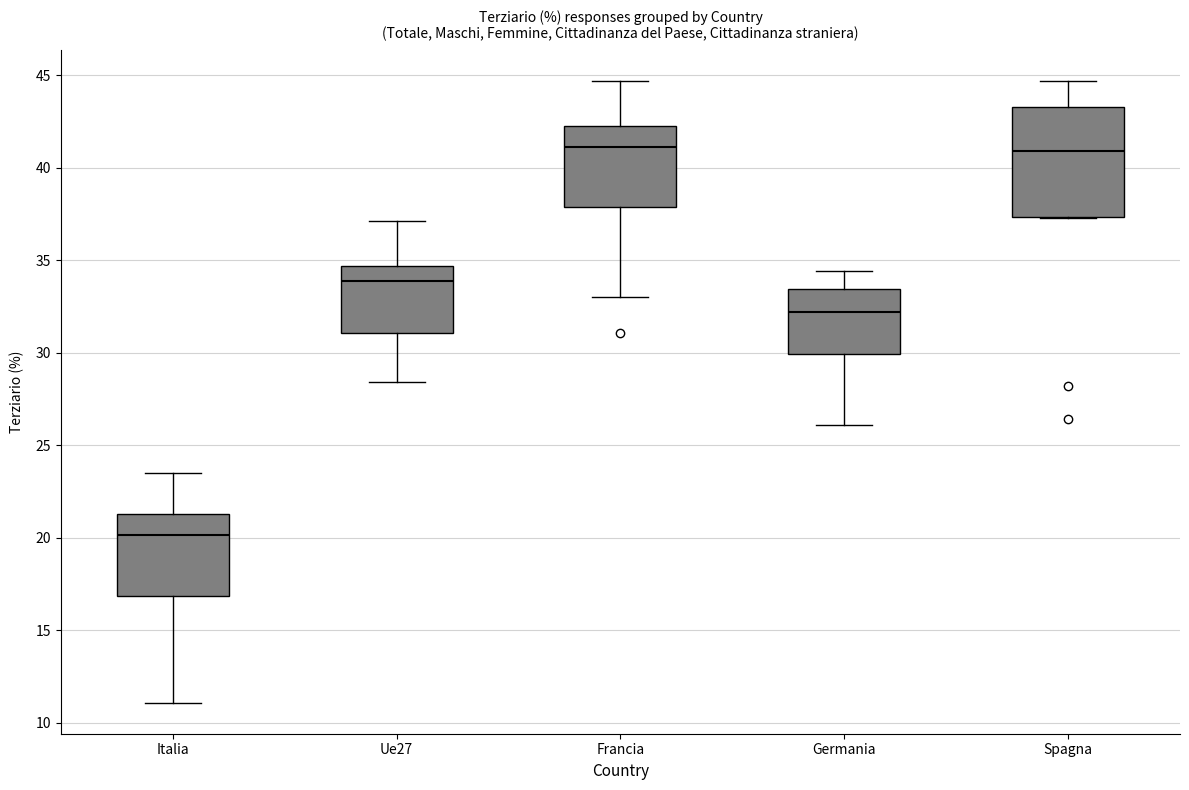

Reading left to right, transcribe this box plot: for each box, give where its median line is, the range the box spans, and where its two whiskers end, as read against the y-axis. The values are not printed on the chart, so give them approximately, as read against the axis.

Italia: median 20.0, box 17.0 to 21.5, whiskers 11.0 to 23.5
Ue27: median 34.0, box 31.0 to 34.5, whiskers 28.5 to 37.0
Francia: median 41.0, box 38.0 to 42.5, whiskers 33.0 to 44.5
Germania: median 32.0, box 30.0 to 33.5, whiskers 26.0 to 34.5
Spagna: median 41.0, box 37.5 to 43.5, whiskers 37.5 to 44.5